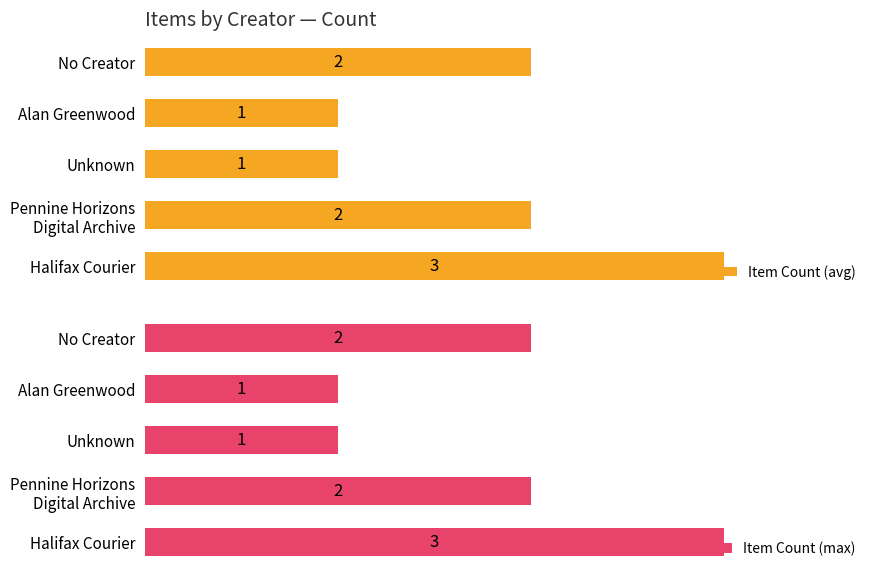

Which series has the largest total across all categories?

Item Count (avg)